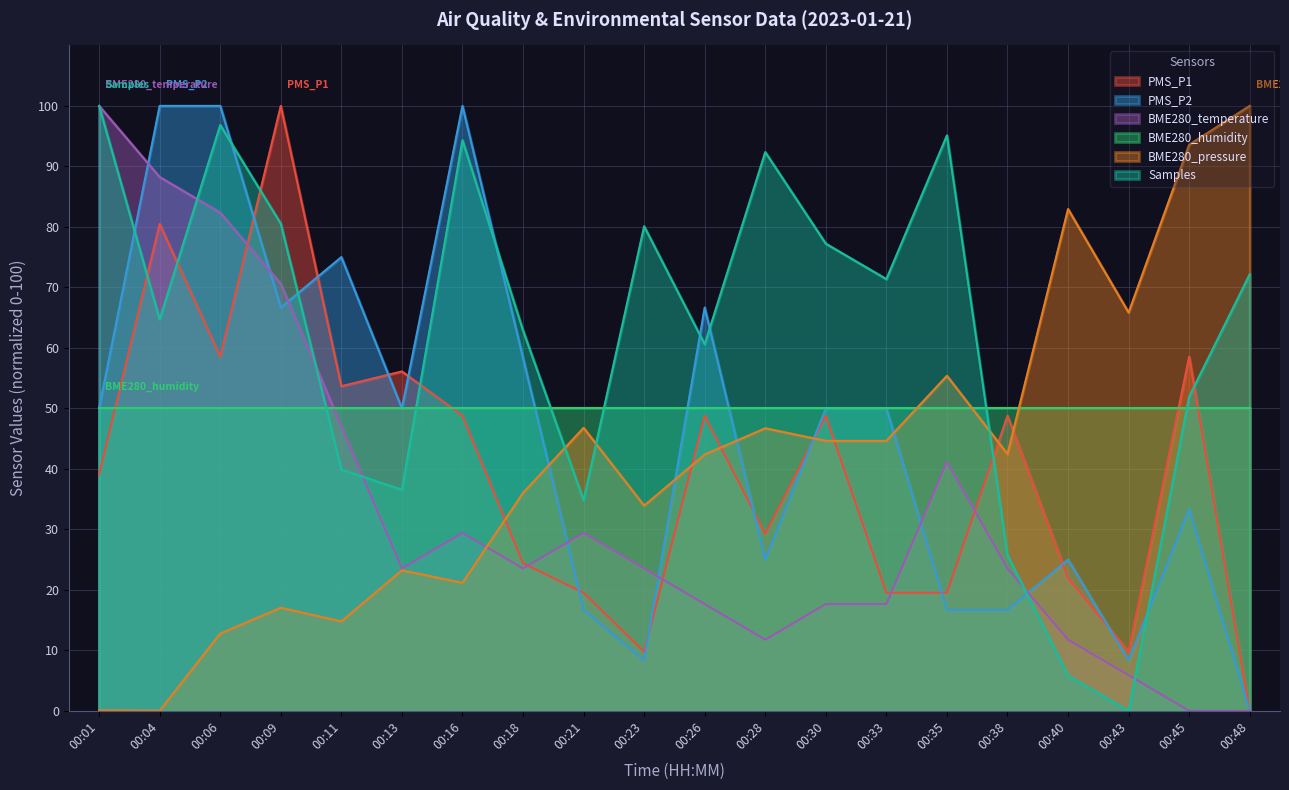

At which label is Samples closest to 50?

00:45